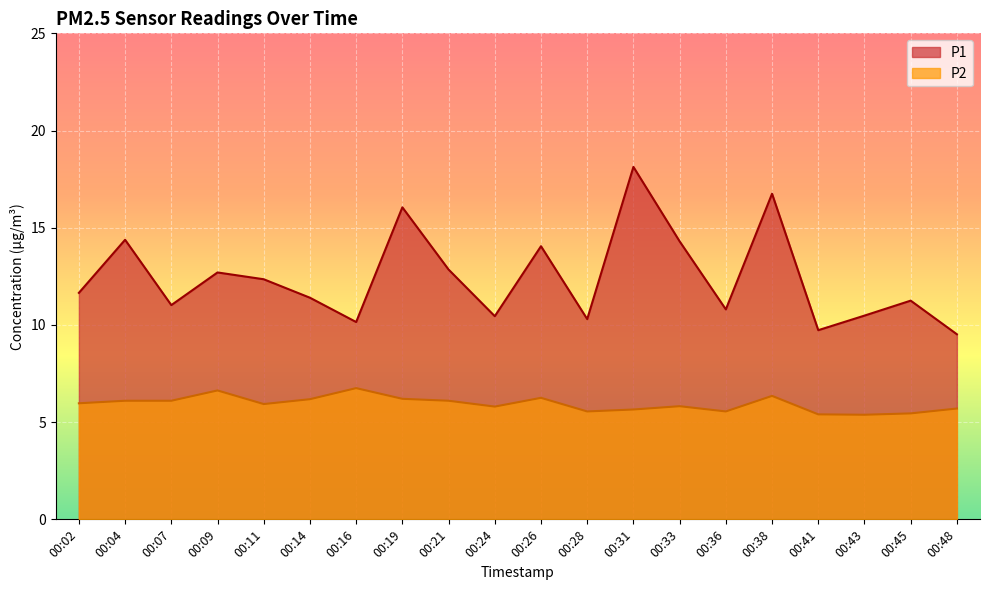

True or false: P1 has a value of 3.3 at 00:48.

False